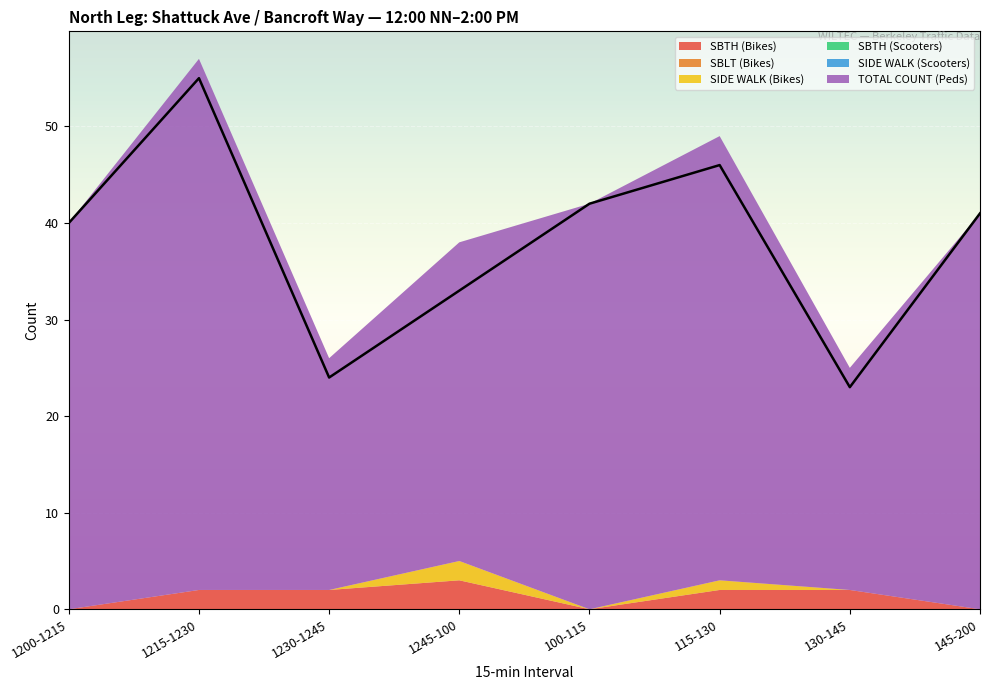

What is the difference between the highest and lowest values at 115-130?

46